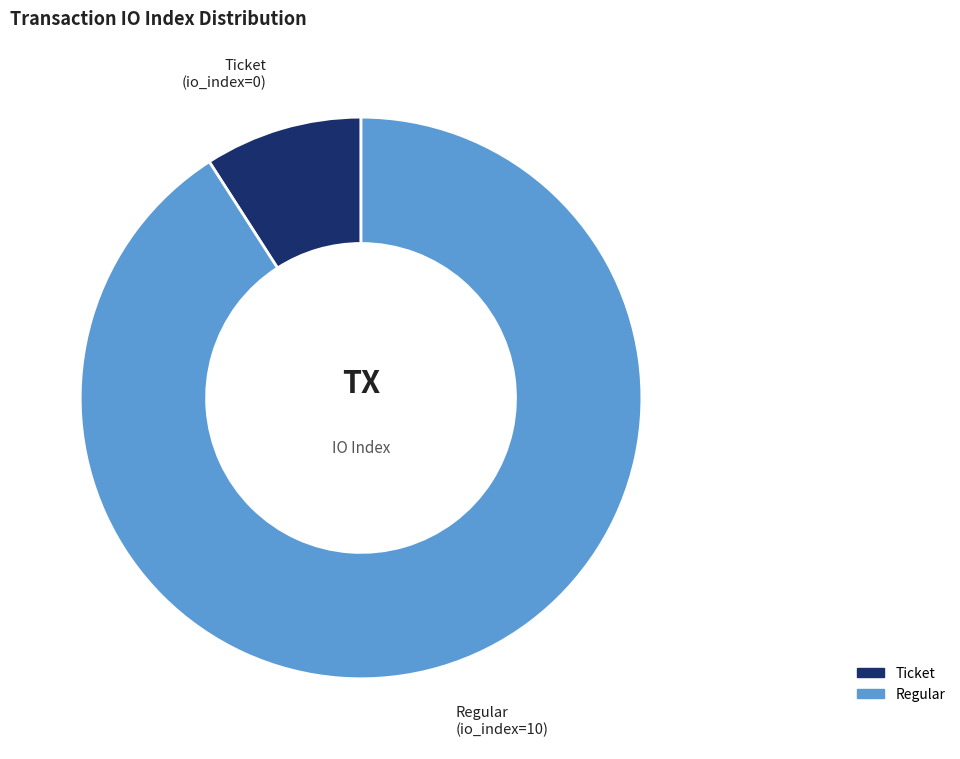

Is there a majority slice in this chart?

Yes